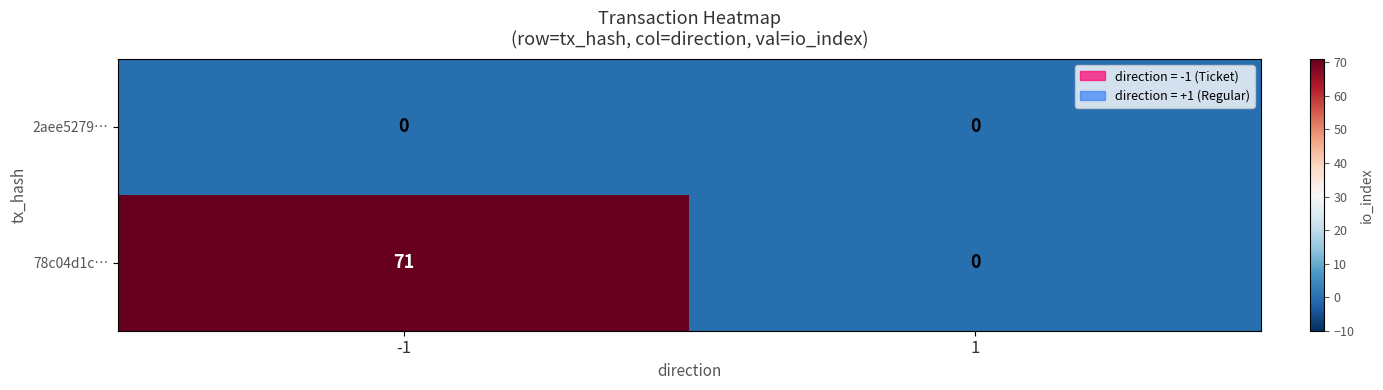

Between -1 and 1, which series saw the biggest shift?

78c04d1c…